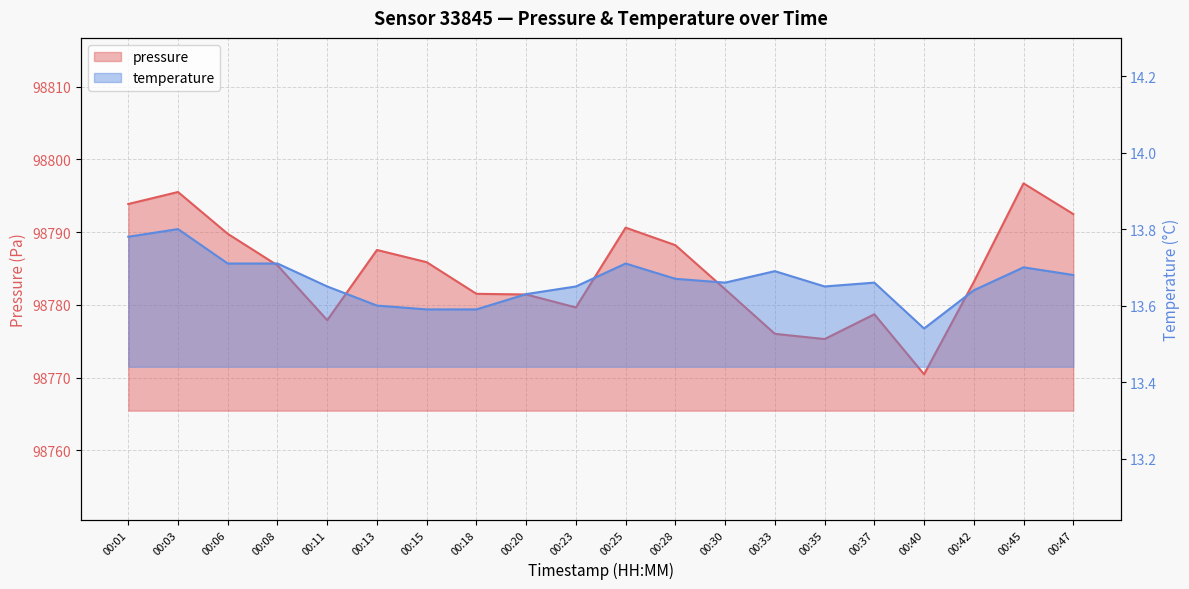

What is the minimum value for temperature?

13.5